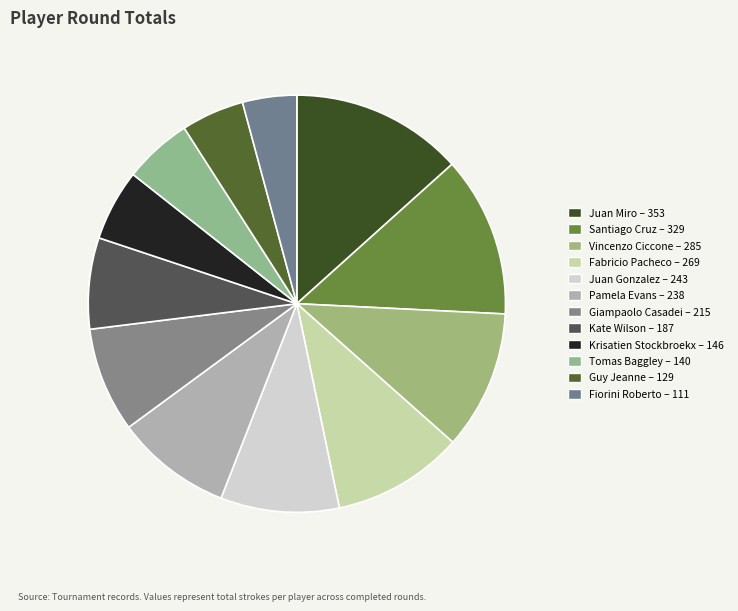

How many segments does this pie chart have?

12